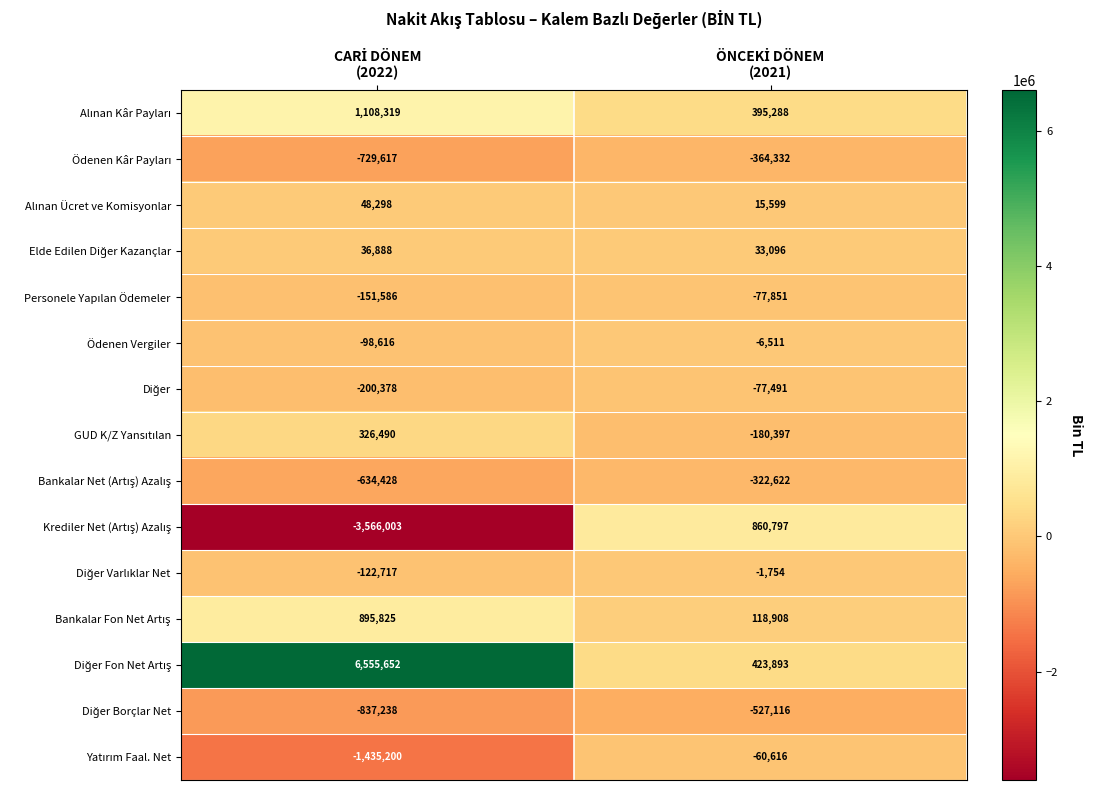

What is the smallest value displayed?

-3566003